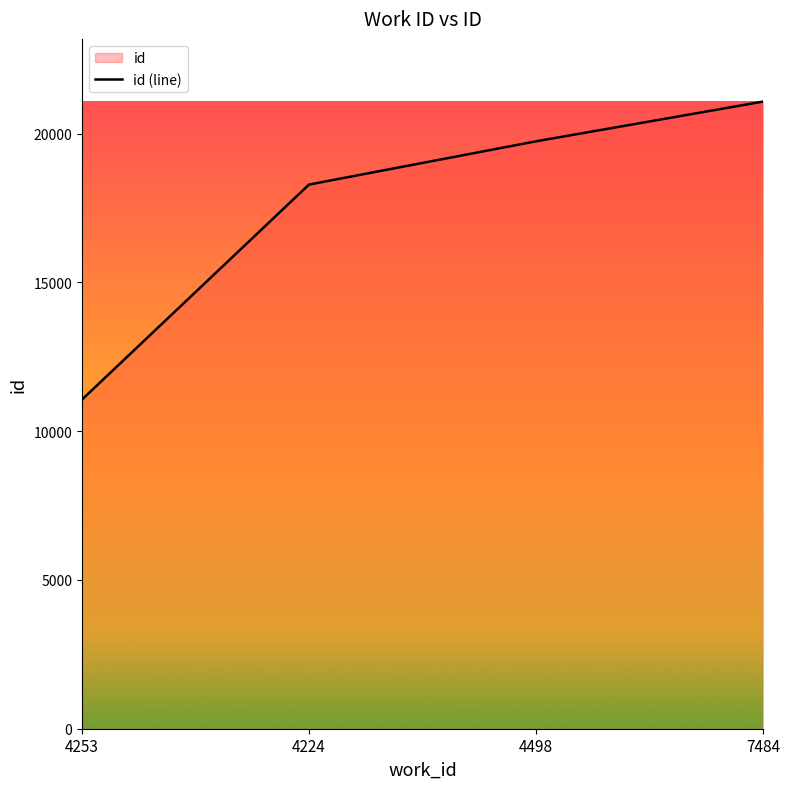

What is the average value?

17546